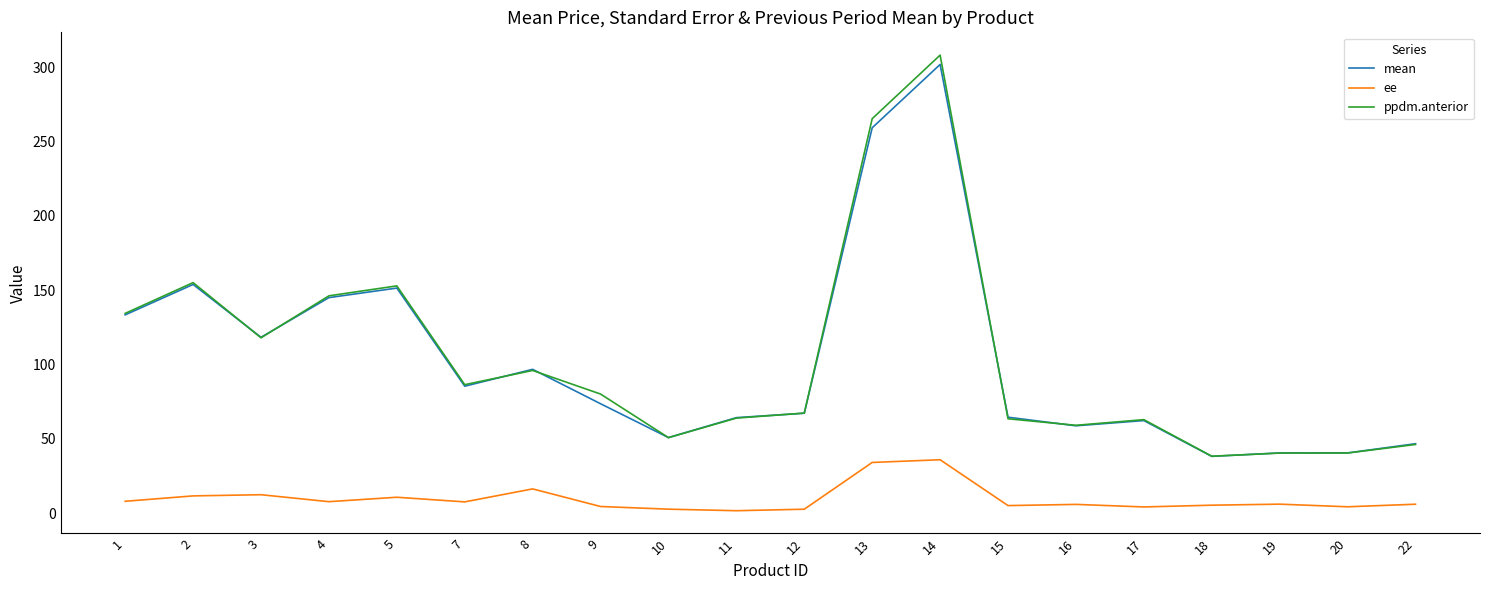

The value of ee at 4 is 7.9. True or false?

True